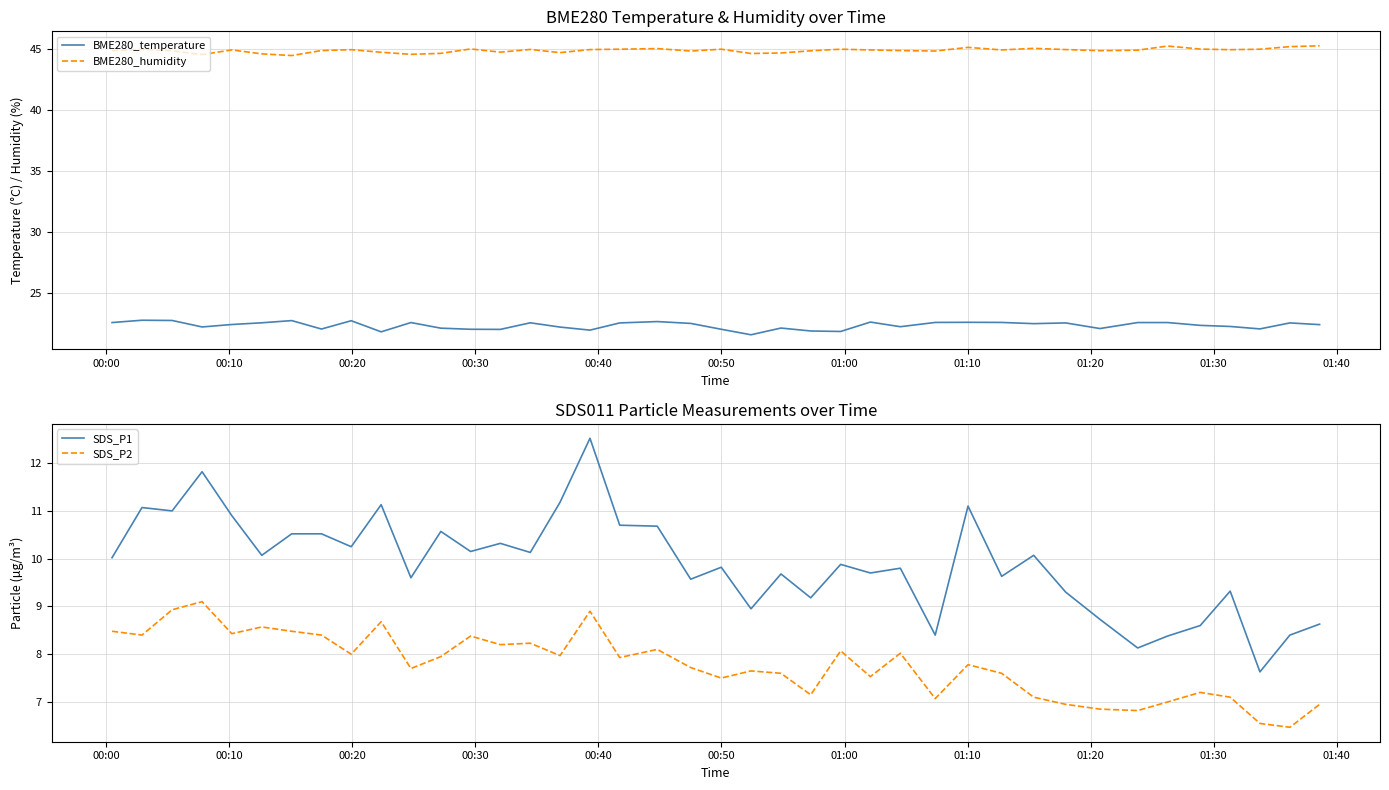

Does the chart have visible grid lines?

Yes